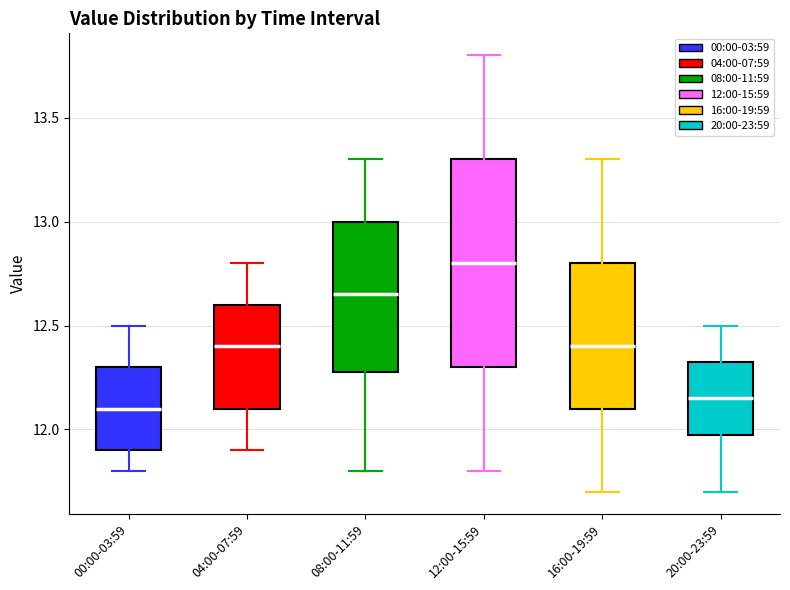

Reading left to right, transcribe this box plot: for each box, give where its median line is, the range the box spans, and where its two whiskers end, as read against the y-axis. The values are not printed on the chart, so give them approximately, as read against the axis.

00:00-03:59: median 12.10, box 11.90 to 12.30, whiskers 11.80 to 12.50
04:00-07:59: median 12.40, box 12.10 to 12.60, whiskers 11.90 to 12.80
08:00-11:59: median 12.65, box 12.30 to 13.00, whiskers 11.80 to 13.30
12:00-15:59: median 12.80, box 12.30 to 13.30, whiskers 11.80 to 13.80
16:00-19:59: median 12.40, box 12.10 to 12.80, whiskers 11.70 to 13.30
20:00-23:59: median 12.15, box 12.00 to 12.35, whiskers 11.70 to 12.50